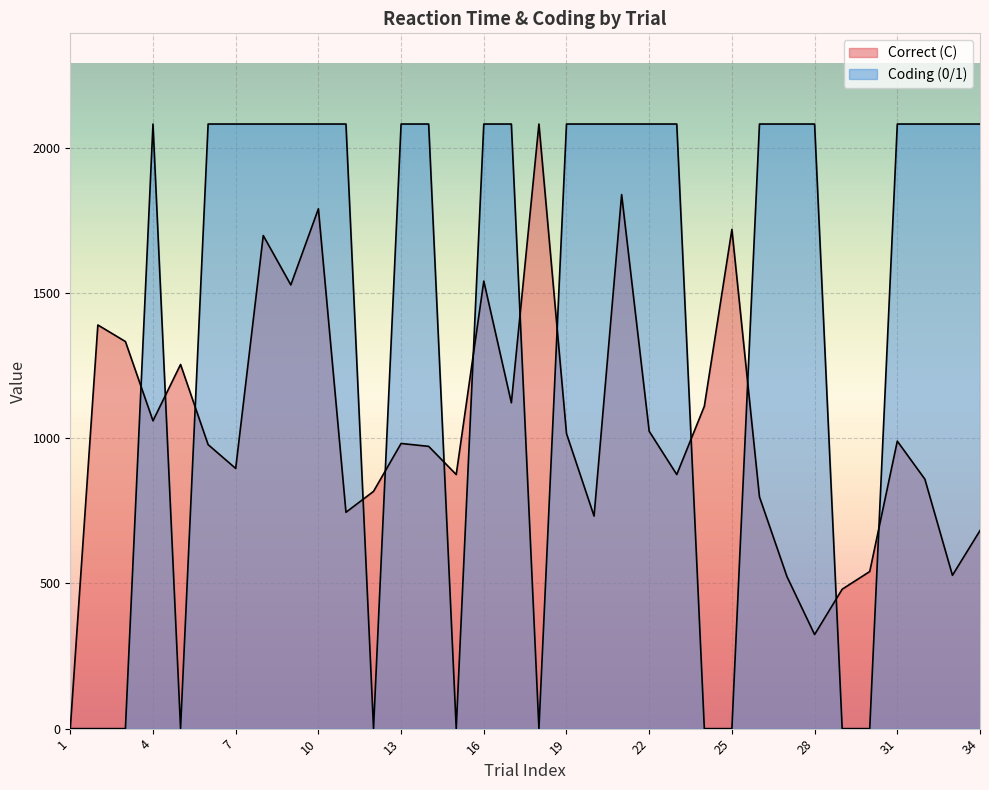

What is the value of the Coding (0/1) point at the 32nd from the left?

2082